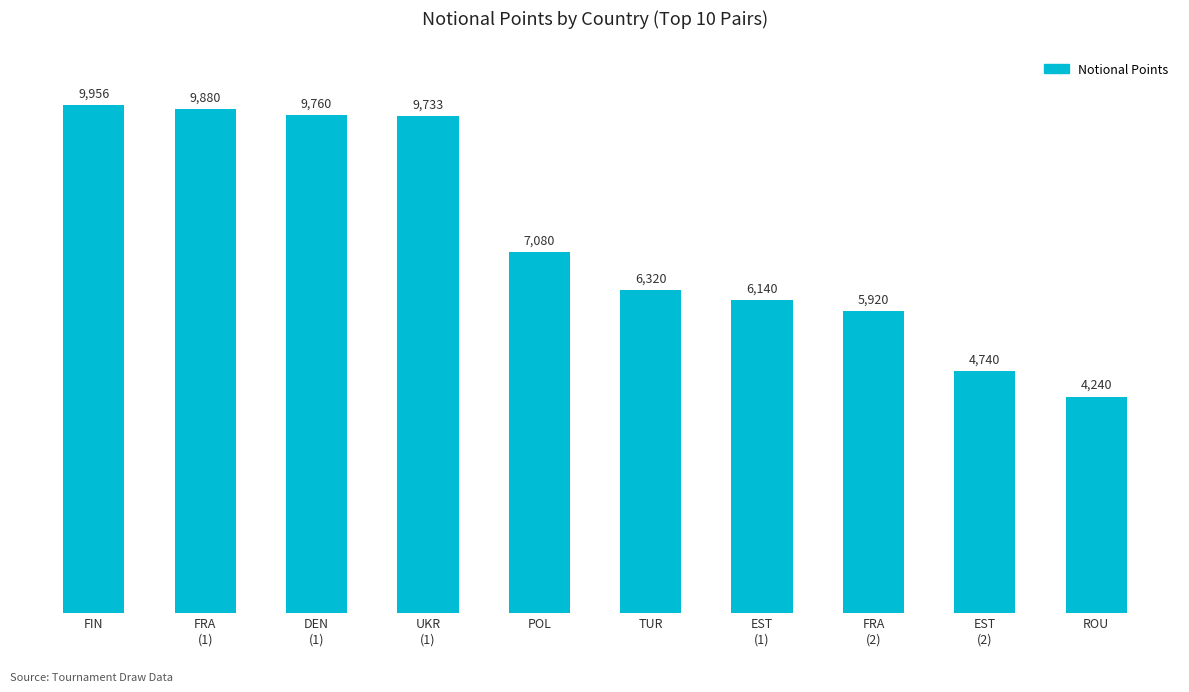

How many series are shown in this chart?

1